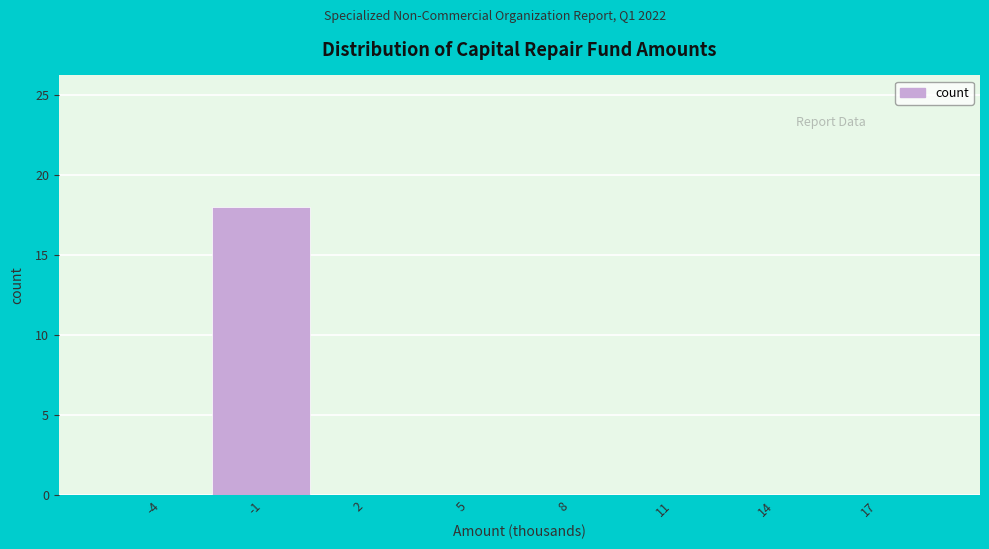

Reading right to left, extract all data points from this chart.

17=0	14=0	11=0	8=0	5=0	2=0	-1=18	-4=0